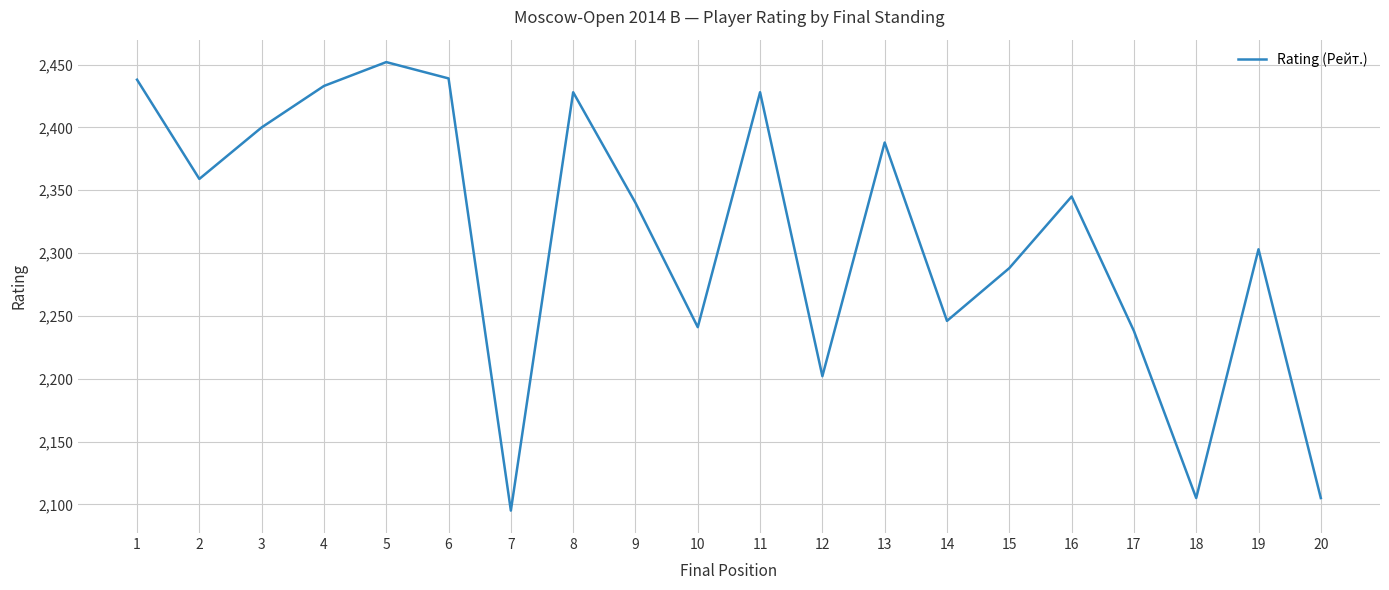

What value does the data have at 16?

2345